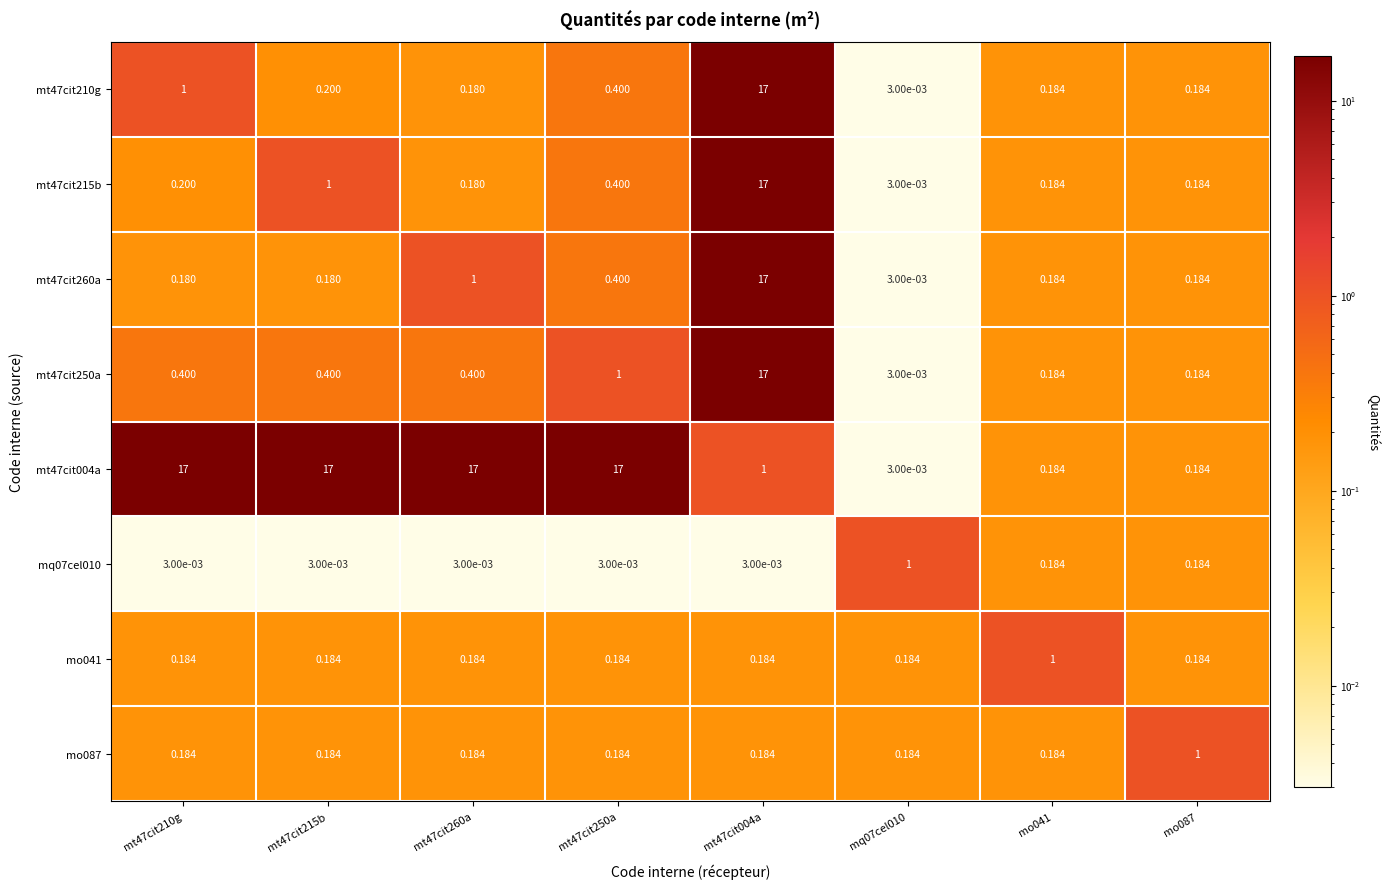

Is the value of mt47cit260a at mt47cit210g greater than the value of mt47cit250a at mt47cit004a?

No